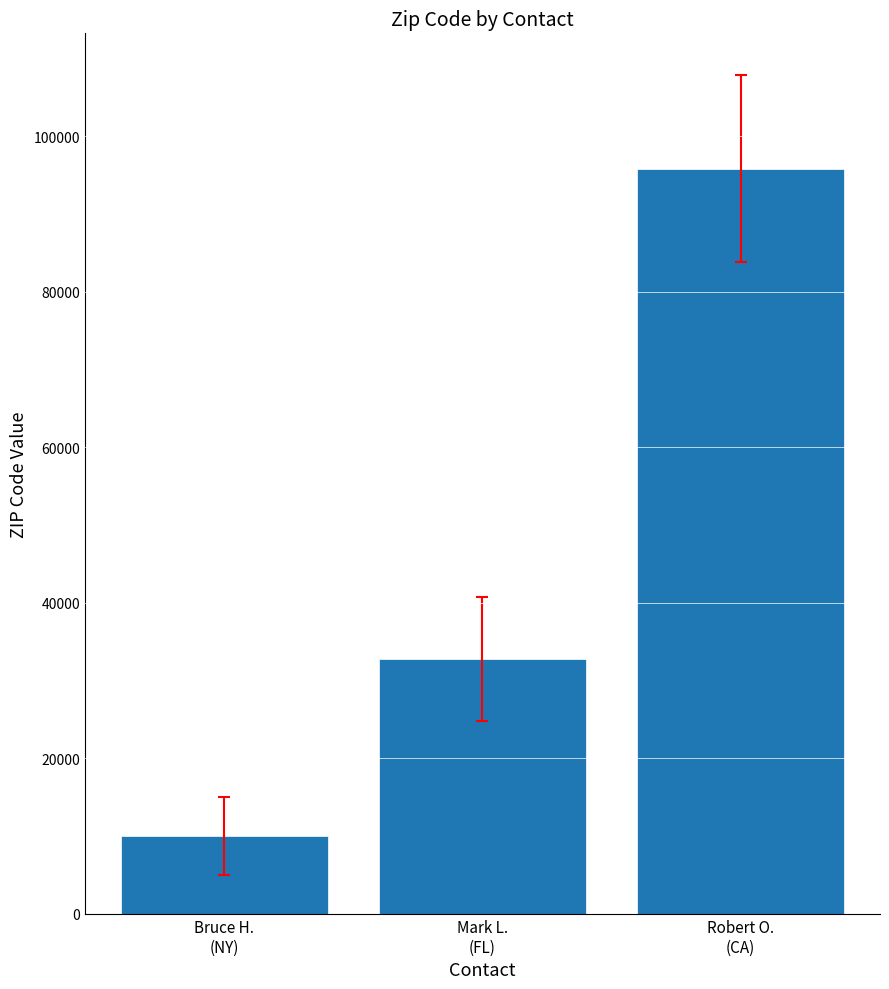

What is the ratio of the value at Bruce H.
(NY) to the value at Mark L.
(FL)?

0.3